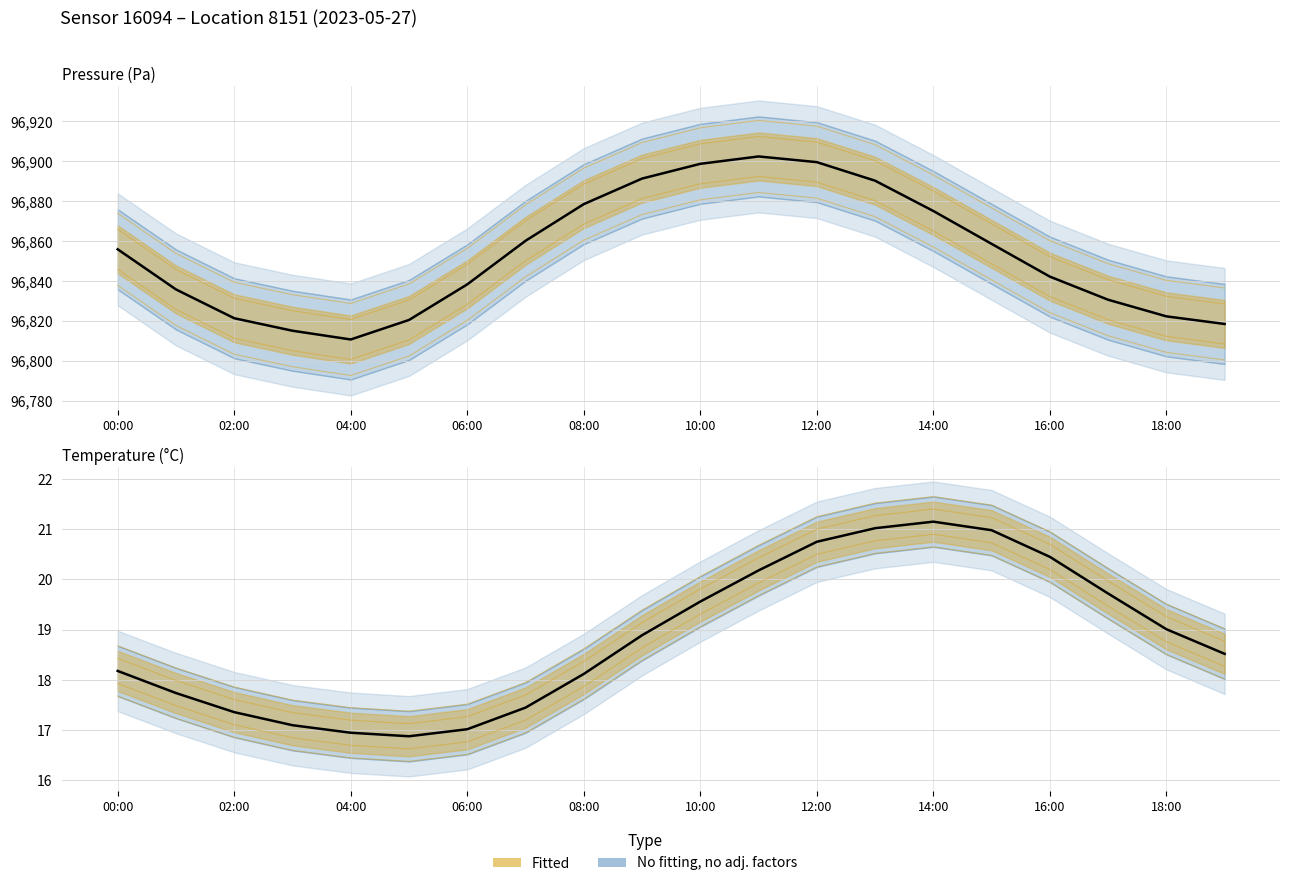

What is the sum of all pressure values?

1937067.6